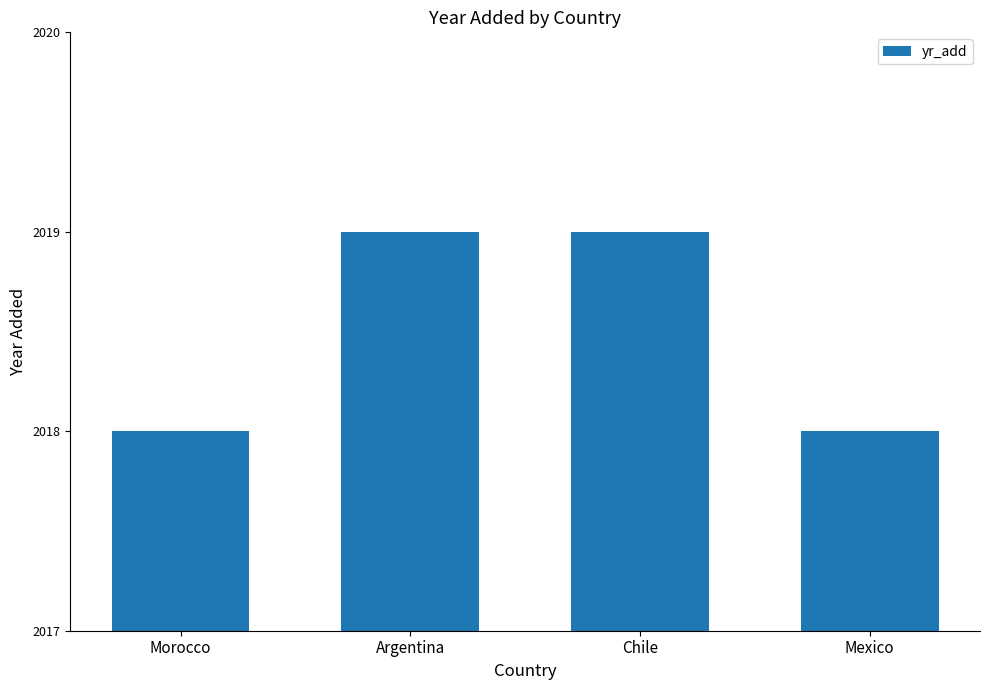

How many values are below 2019?

2